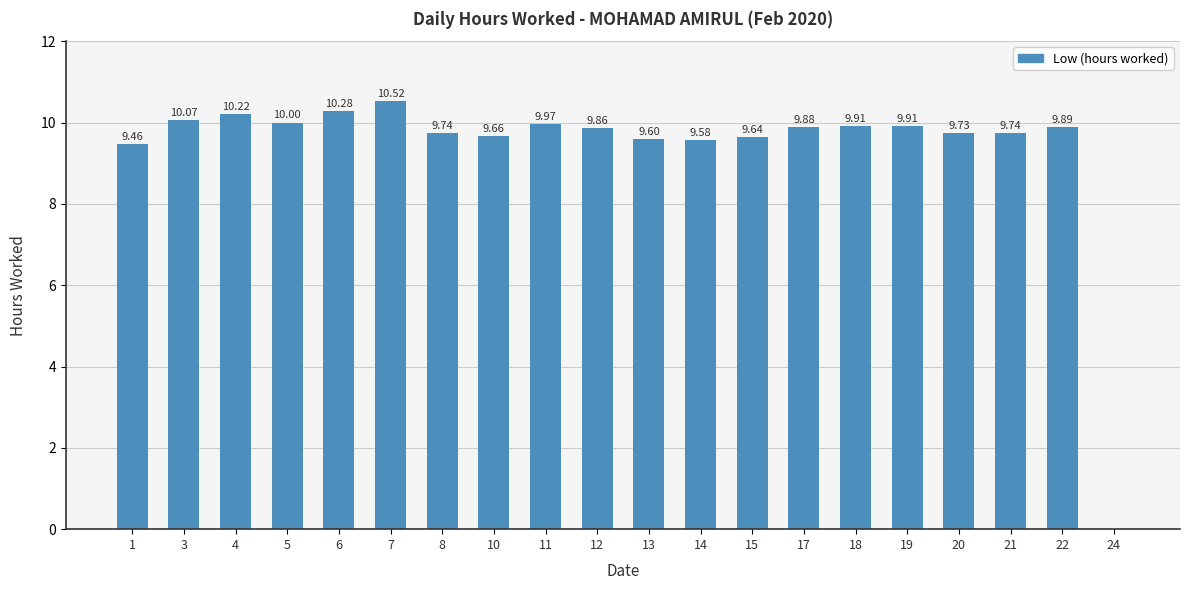

Reading left to right, extract all data points from this chart.

9.5	10.1	10.2	10.0	10.3	10.5	9.7	9.7	10.0	9.9	9.6	9.6	9.6	9.9	9.9	9.9	9.7	9.7	9.9	0.0